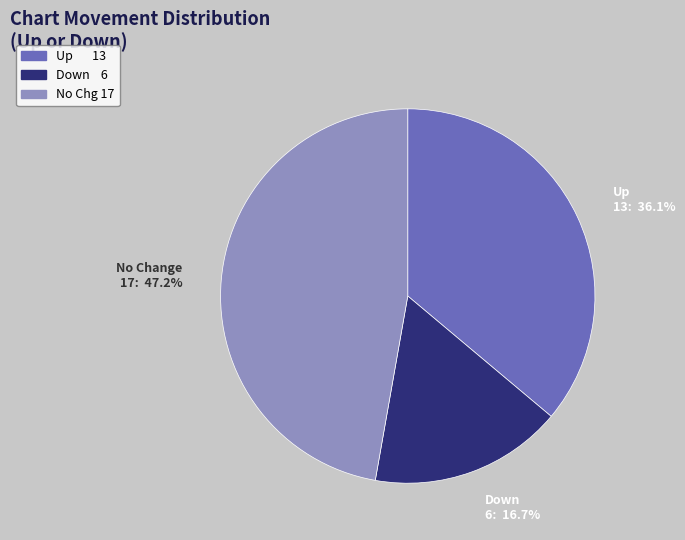

Is there any slice that represents more than half of the pie?

No